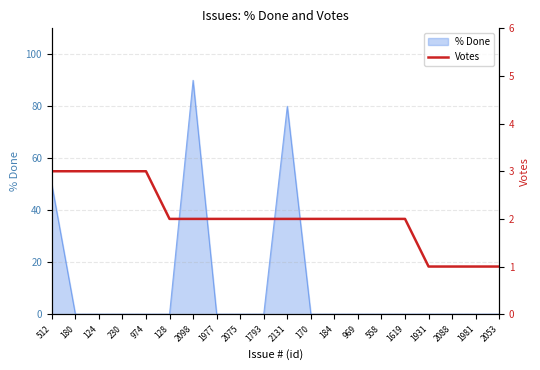

Where is % Done nearest to the value 45?

512